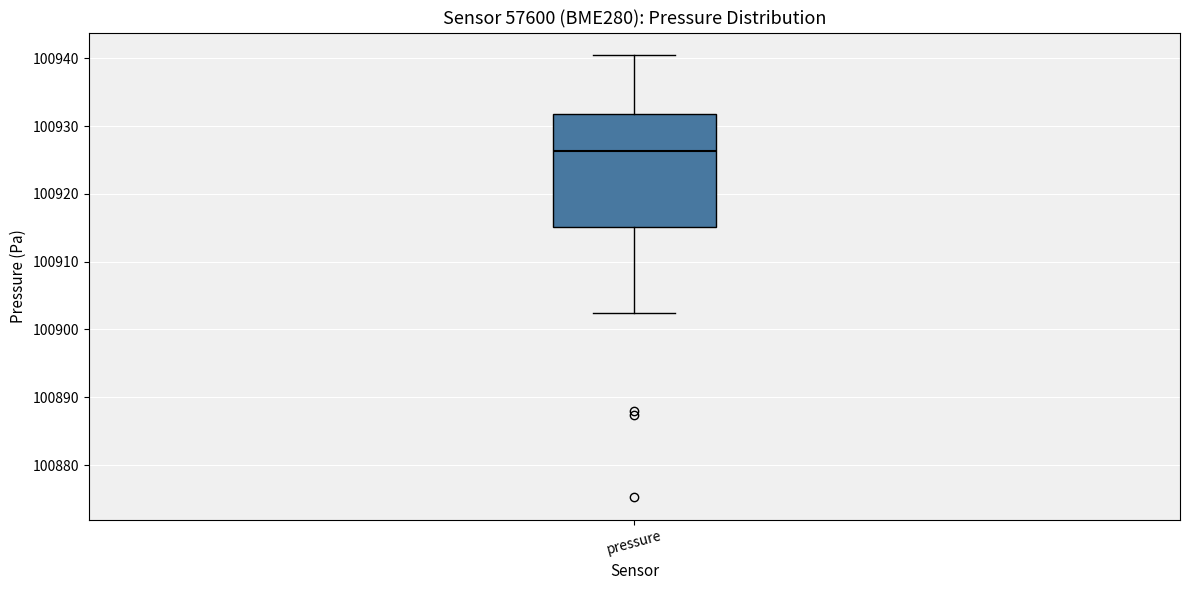

Transcribe this box plot: give where the median line is, the range the box spans, and where the two whiskers end, as read against the y-axis. The values are not printed on the chart, so give them approximately, as read against the axis.

median 100926, box 100915 to 100932, whiskers 100902 to 100941